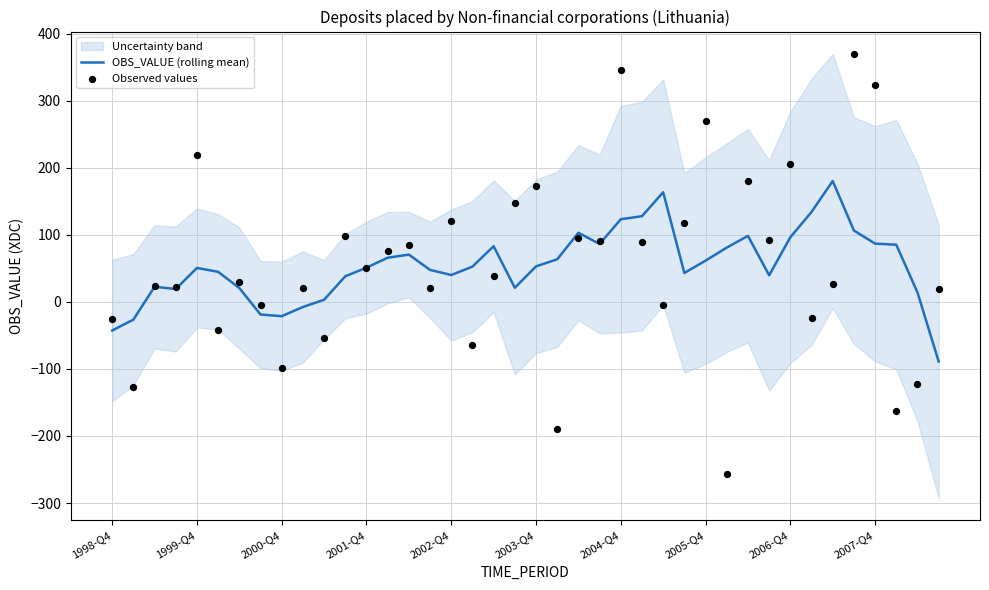

What is the lowest value of the OBS_VALUE (rolling mean) series?

-89.0